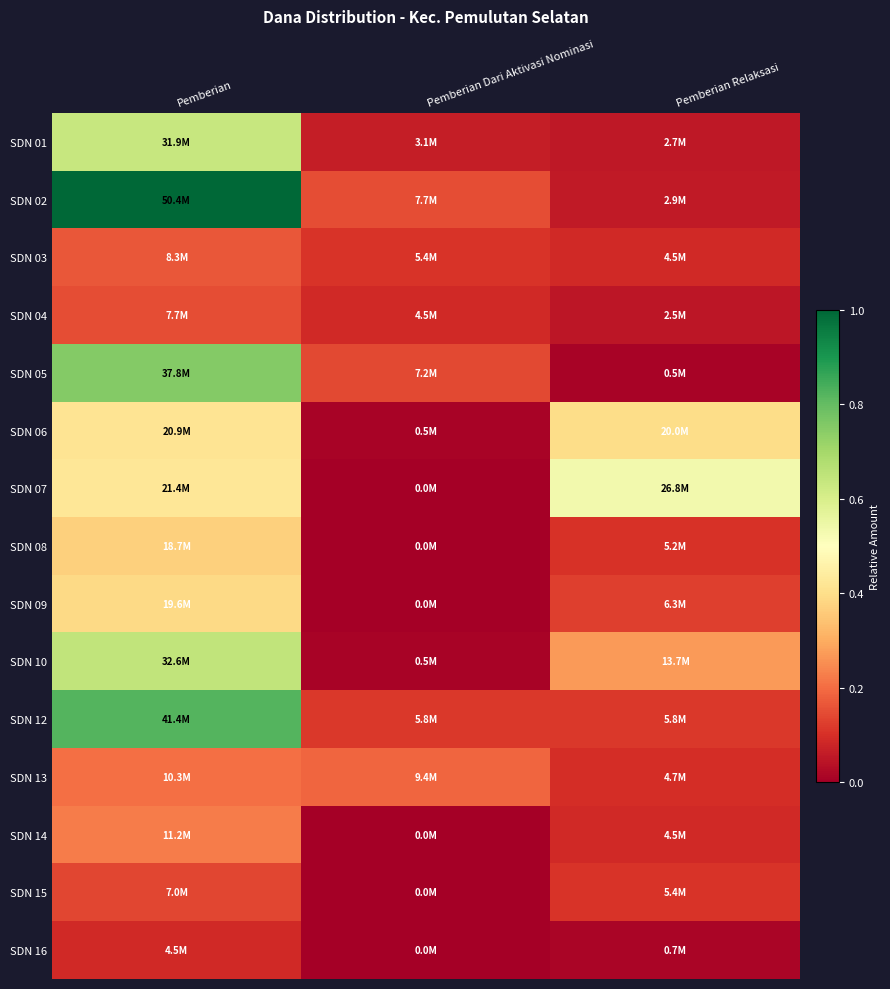

Reading left to right, transcribe all the data shown in this chart.

SDN 01: Pemberian=0.6	Pemberian Dari Aktivasi Nominasi=0.1	Pemberian Relaksasi=0.1
SDN 02: Pemberian=1.0	Pemberian Dari Aktivasi Nominasi=0.2	Pemberian Relaksasi=0.1
SDN 03: Pemberian=0.2	Pemberian Dari Aktivasi Nominasi=0.1	Pemberian Relaksasi=0.1
SDN 04: Pemberian=0.2	Pemberian Dari Aktivasi Nominasi=0.1	Pemberian Relaksasi=0.0
SDN 05: Pemberian=0.8	Pemberian Dari Aktivasi Nominasi=0.1	Pemberian Relaksasi=0.0
SDN 06: Pemberian=0.4	Pemberian Dari Aktivasi Nominasi=0.0	Pemberian Relaksasi=0.4
SDN 07: Pemberian=0.4	Pemberian Dari Aktivasi Nominasi=0.0	Pemberian Relaksasi=0.5
SDN 08: Pemberian=0.4	Pemberian Dari Aktivasi Nominasi=0.0	Pemberian Relaksasi=0.1
SDN 09: Pemberian=0.4	Pemberian Dari Aktivasi Nominasi=0.0	Pemberian Relaksasi=0.1
SDN 10: Pemberian=0.6	Pemberian Dari Aktivasi Nominasi=0.0	Pemberian Relaksasi=0.3
SDN 12: Pemberian=0.8	Pemberian Dari Aktivasi Nominasi=0.1	Pemberian Relaksasi=0.1
SDN 13: Pemberian=0.2	Pemberian Dari Aktivasi Nominasi=0.2	Pemberian Relaksasi=0.1
SDN 14: Pemberian=0.2	Pemberian Dari Aktivasi Nominasi=0.0	Pemberian Relaksasi=0.1
SDN 15: Pemberian=0.1	Pemberian Dari Aktivasi Nominasi=0.0	Pemberian Relaksasi=0.1
SDN 16: Pemberian=0.1	Pemberian Dari Aktivasi Nominasi=0.0	Pemberian Relaksasi=0.0